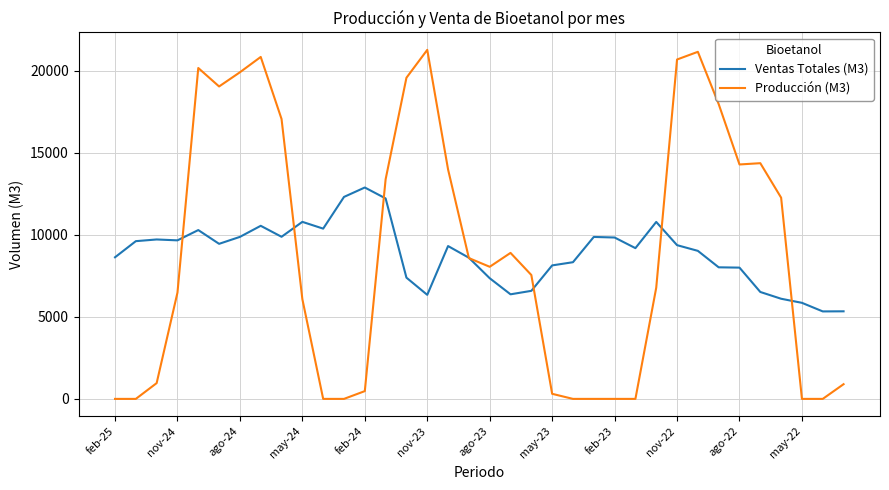

What is the lowest value of the Ventas Totales (M3) series?

5333.9